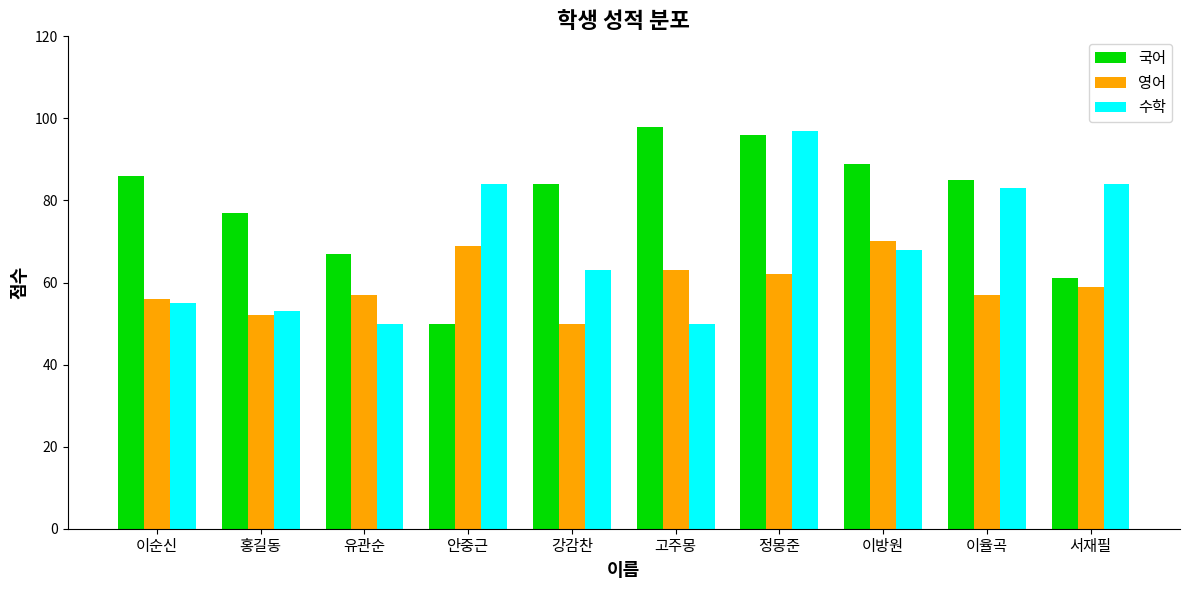

Rank the series by their average value, from highest to lowest.

국어, 수학, 영어